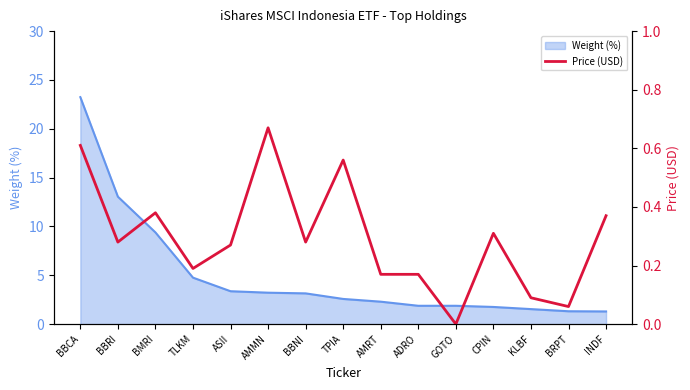

Is it true that Weight (%) equals 3.1 at BBNI?

True